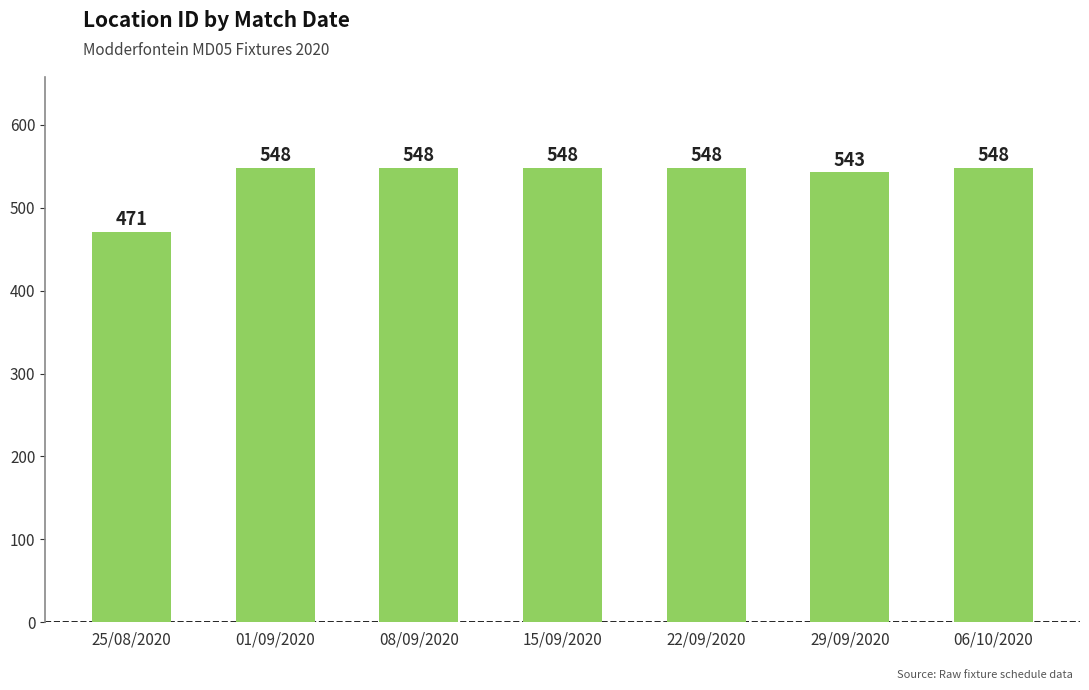

Approximately how many times larger is the value at 06/10/2020 compared to 15/09/2020?

1.0